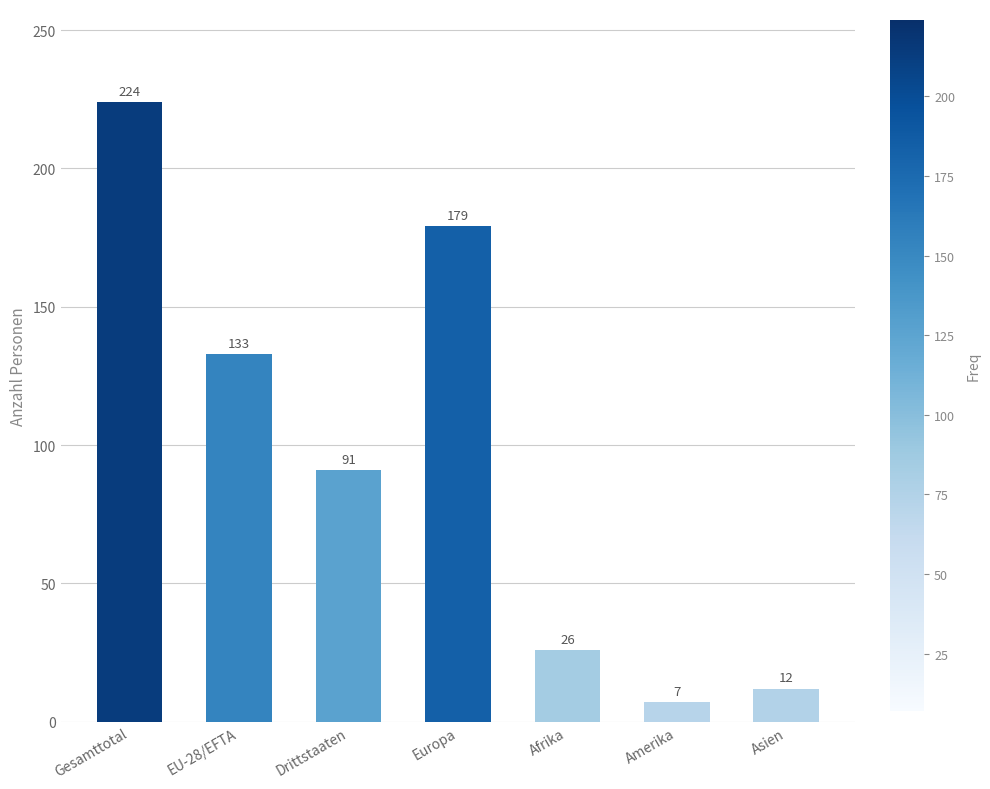

What position from the right is Afrika?

3